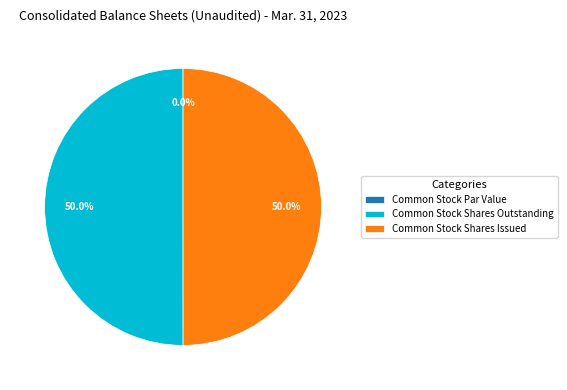

Which category has the smallest portion of the pie?

Common Stock Par Value